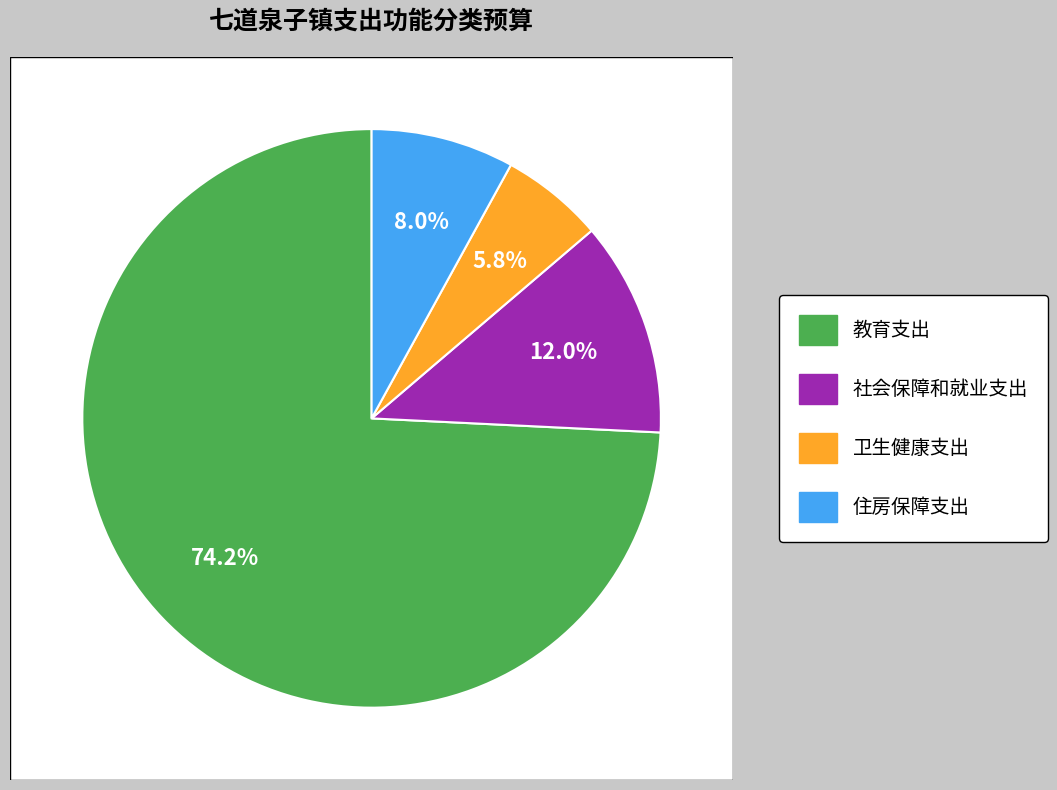

To the nearest percent, what portion does 住房保障支出 represent?

8%